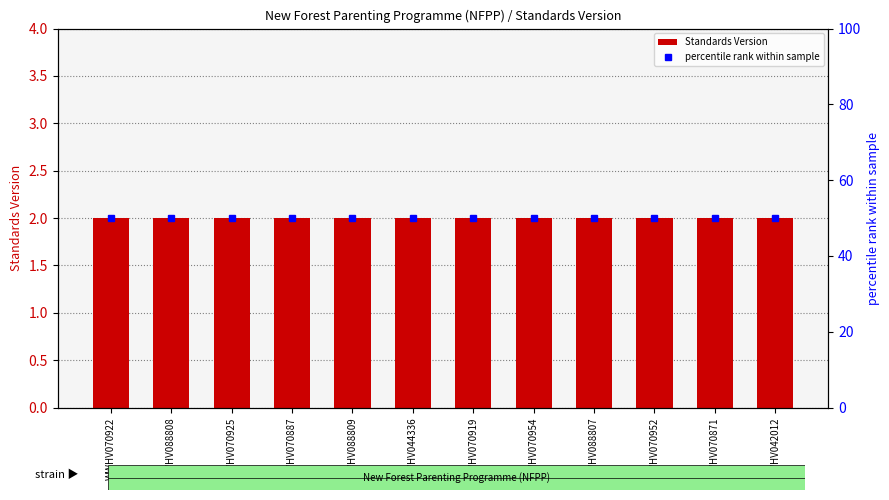

At which label does percentile rank within sample reach its minimum?

WWHV070922